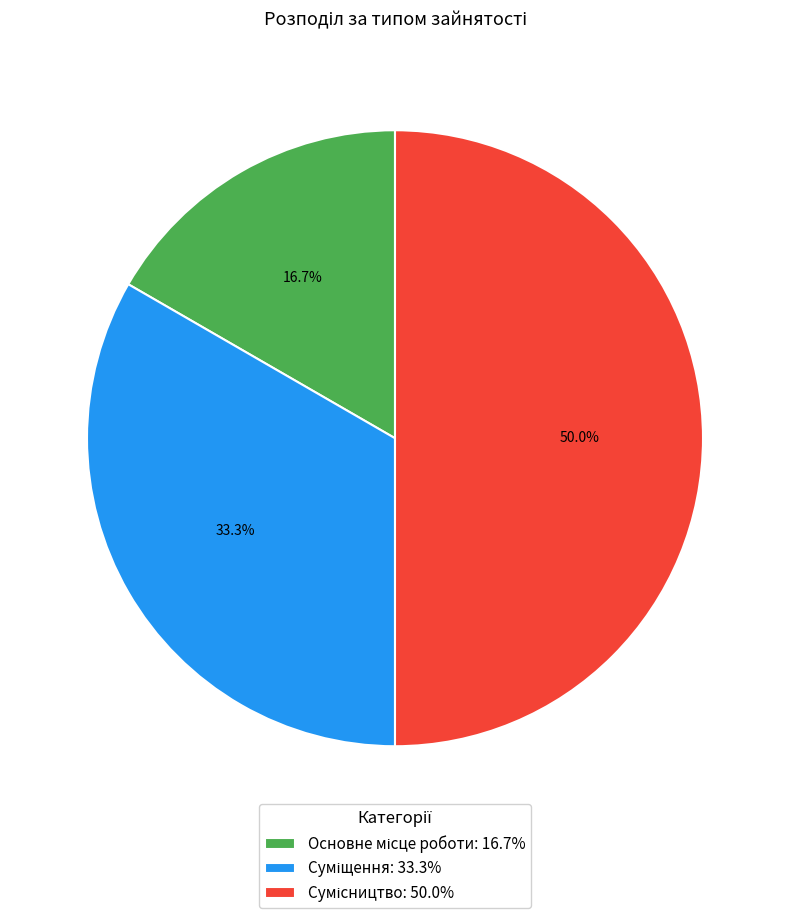

How much of the chart is everything except Суміщення?

66.7%